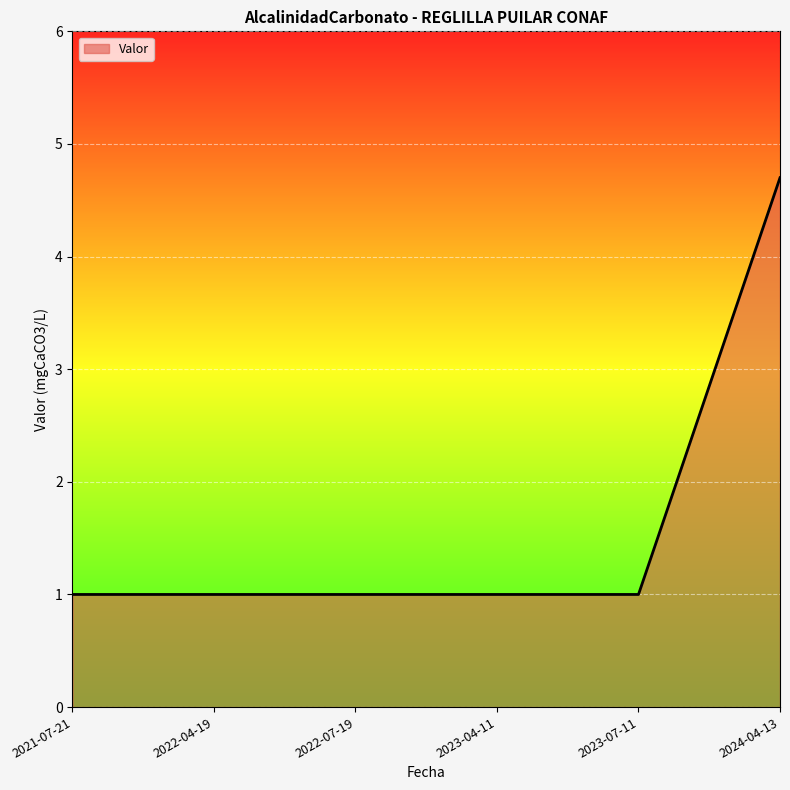

True or false: the data shows 1.0 at 2022-07-19.

True